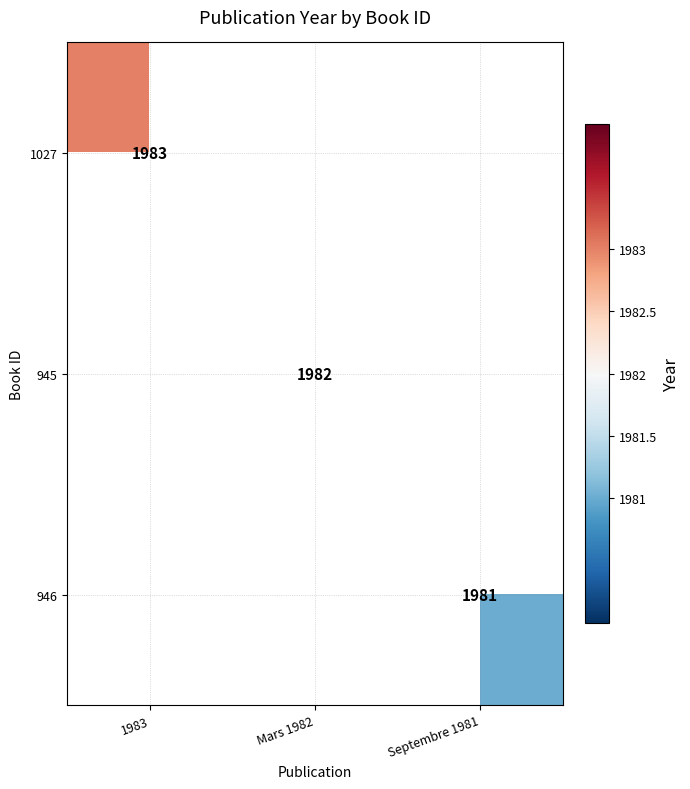

True or false: 1027 has a value of 3375 at 1983.

False